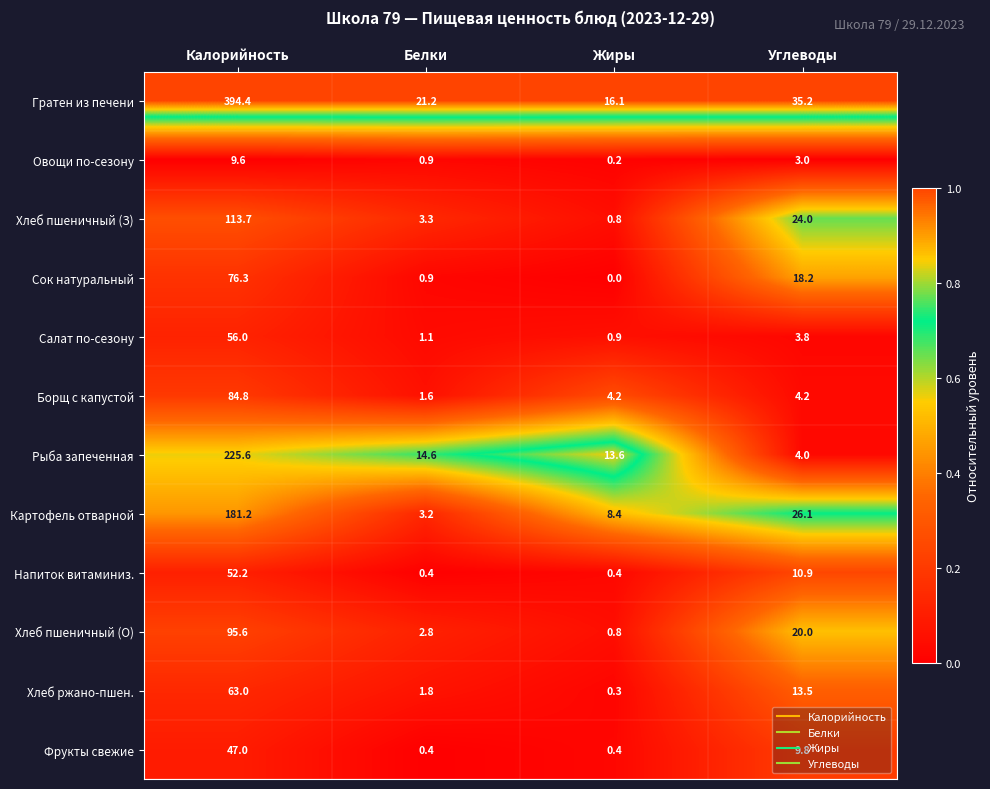

Rank the categories by Хлеб пшеничный (О) value from highest to lowest.

Калорийность, Углеводы, Белки, Жиры